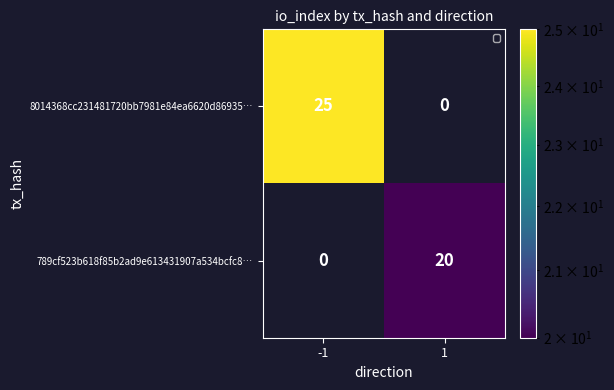

What is the difference between the highest and lowest values at -1?

25